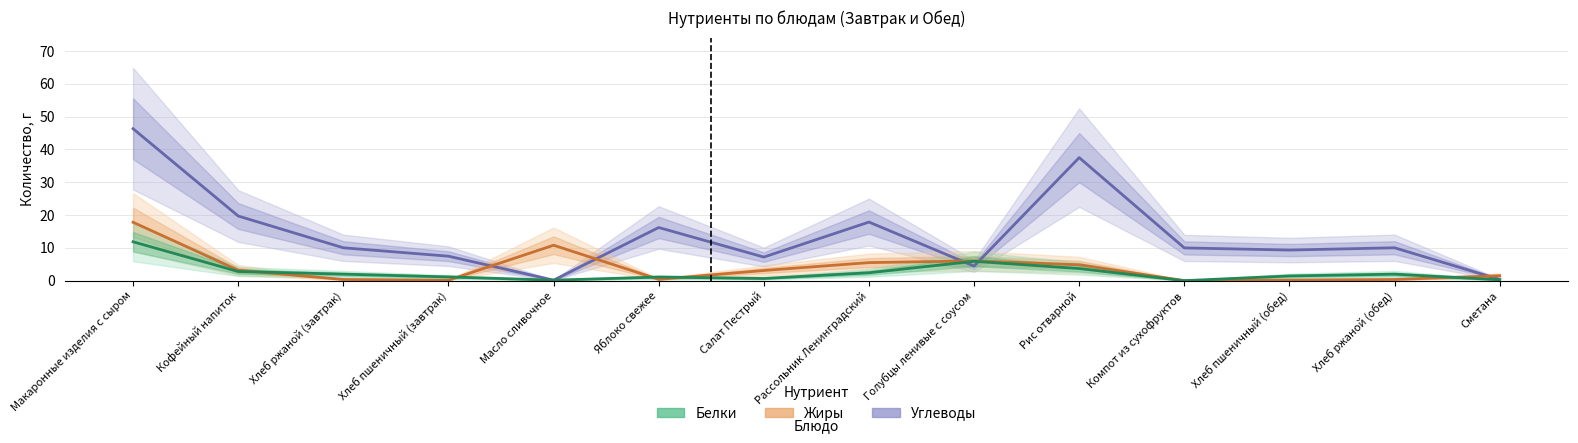

The Жиры series shows 1.5 at Сметана. True or false?

True